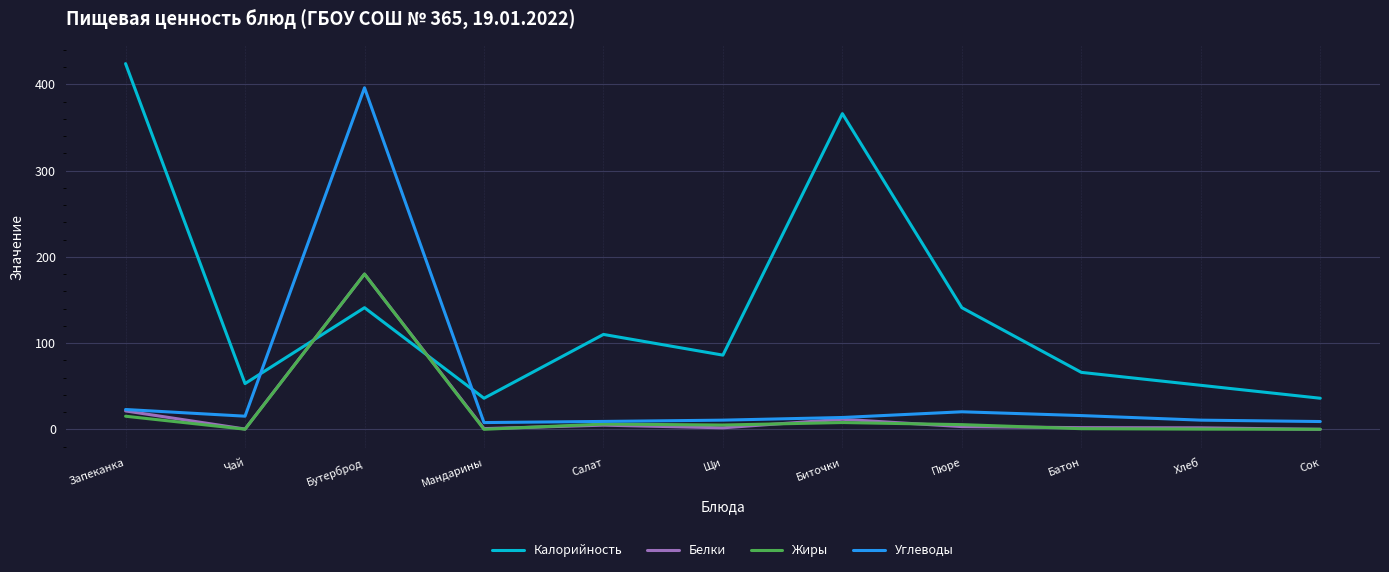

What are all the series names shown in the legend?

Калорийность, Белки, Жиры, Углеводы